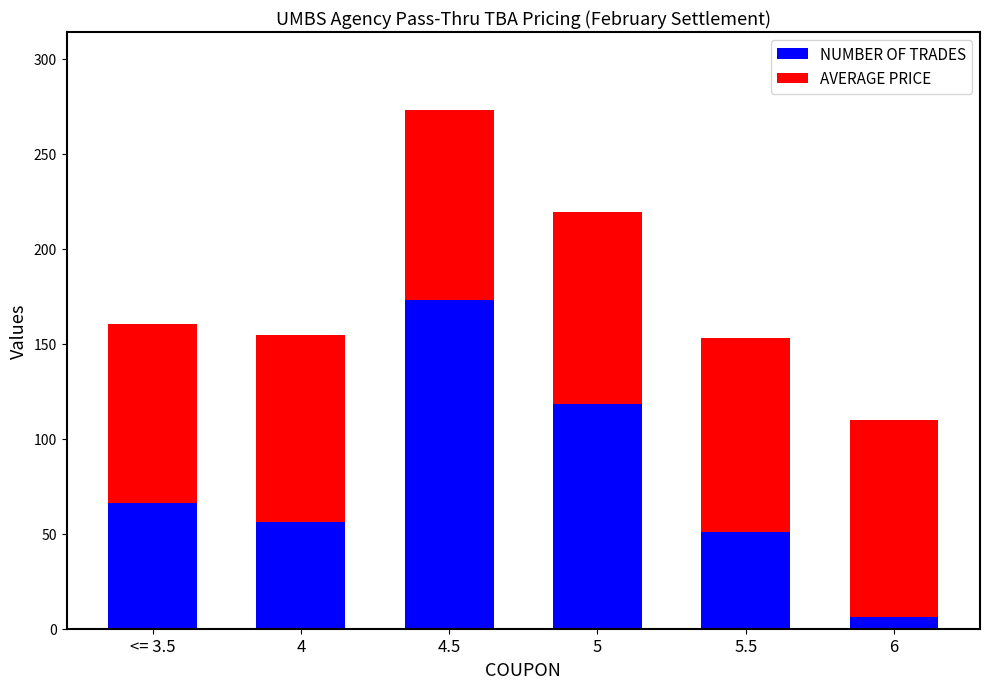

At which category is the sum across all series the highest?

4.5